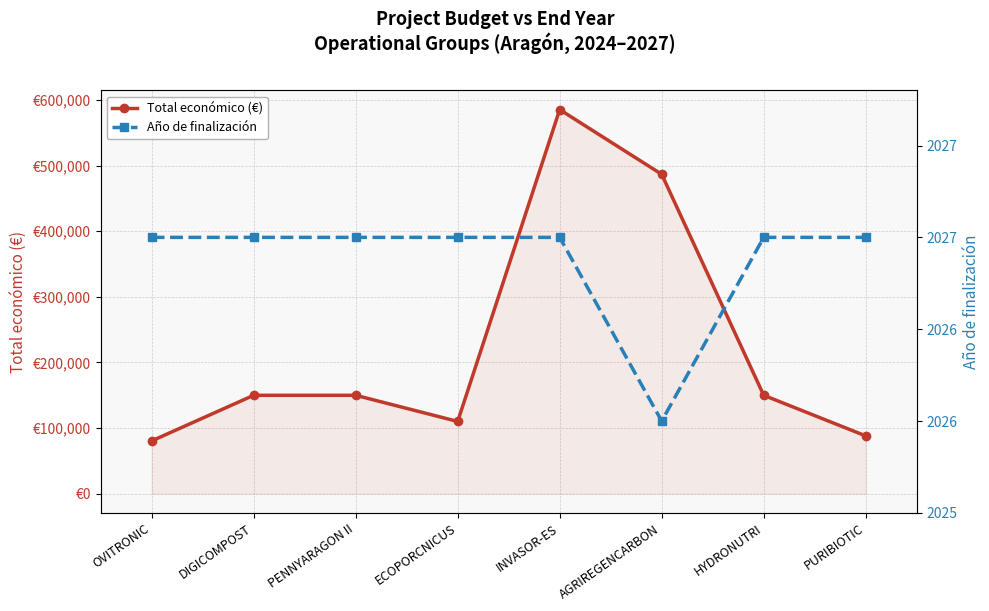

Count the number of data series in this chart.

2